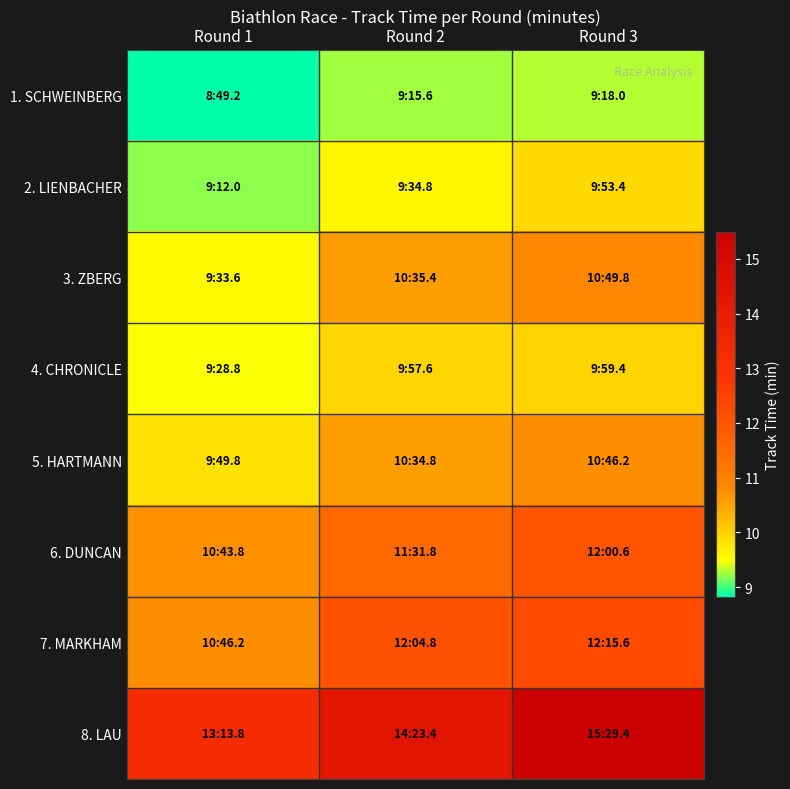

Reading right to left, transcribe all the data shown in this chart.

1. SCHWEINBERG: Round 3=9.3	Round 2=9.3	Round 1=8.8
2. LIENBACHER: Round 3=9.9	Round 2=9.6	Round 1=9.2
3. ZBERG: Round 3=10.8	Round 2=10.6	Round 1=9.6
4. CHRONICLE: Round 3=10.0	Round 2=10.0	Round 1=9.5
5. HARTMANN: Round 3=10.8	Round 2=10.6	Round 1=9.8
6. DUNCAN: Round 3=12.0	Round 2=11.5	Round 1=10.7
7. MARKHAM: Round 3=12.3	Round 2=12.1	Round 1=10.8
8. LAU: Round 3=15.5	Round 2=14.4	Round 1=13.2